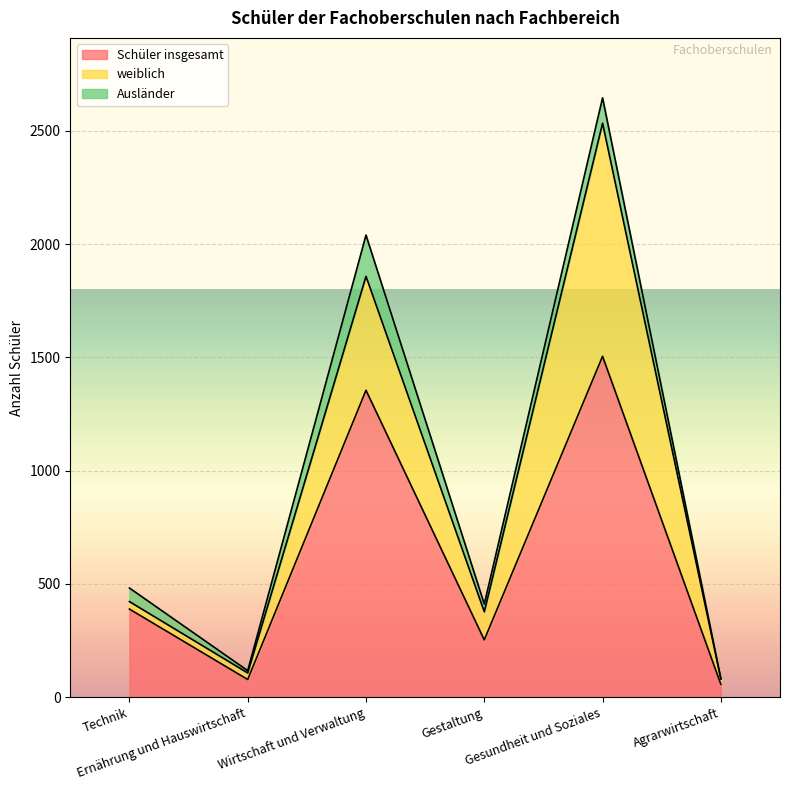

Does the chart display data point markers on the line(s)?

No